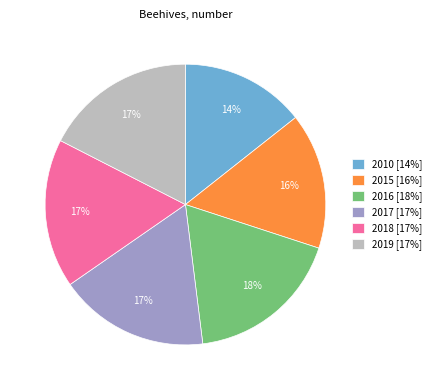

To the nearest percent, what portion does 2018 represent?

17%